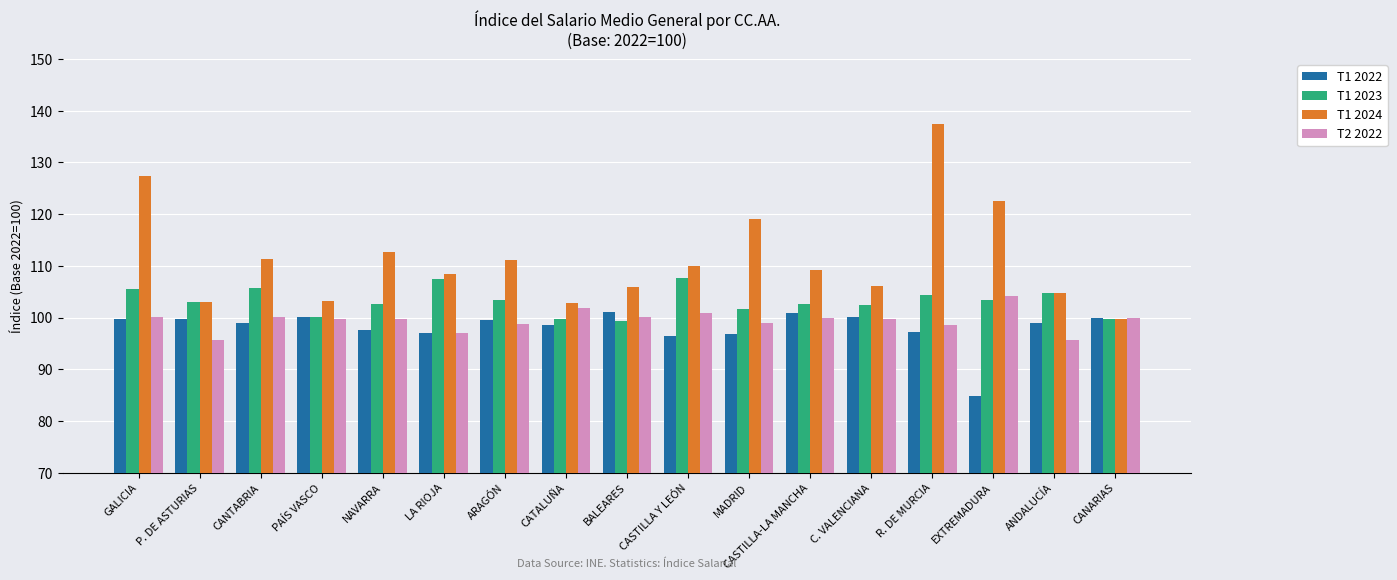

At CASTILLA Y LEÓN, list the series in order from largest to smallest.

T1 2024, T1 2023, T2 2022, T1 2022